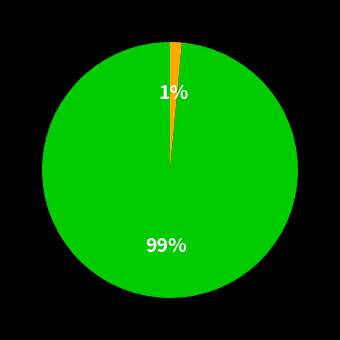

To the nearest percent, what is the average slice percentage?

50%